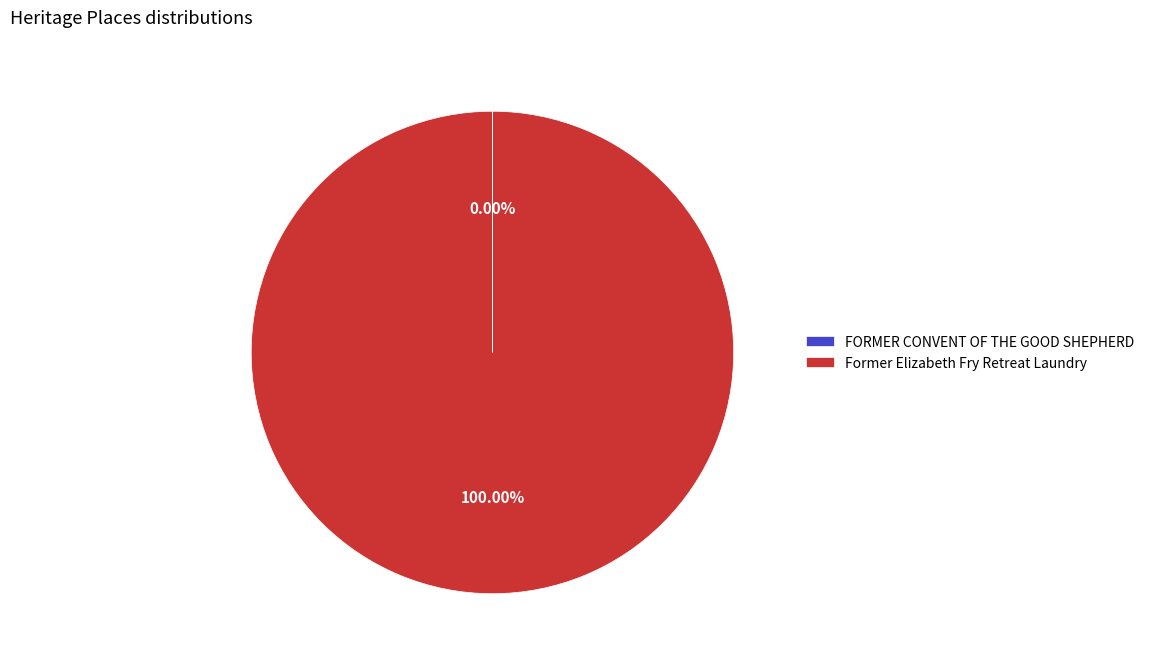

What is the majority slice?

Former Elizabeth Fry Retreat Laundry